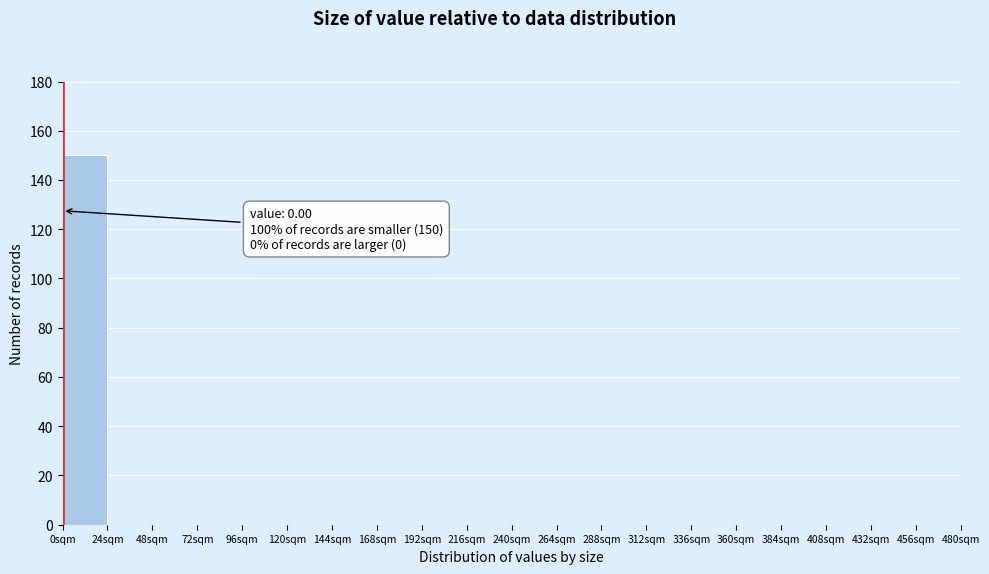

Which range on the x-axis has the tallest bar?

0 to 24